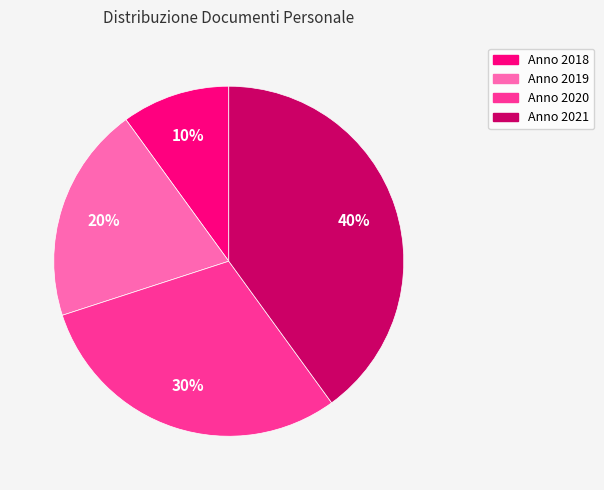

To the nearest percent, what is the average slice percentage?

25%